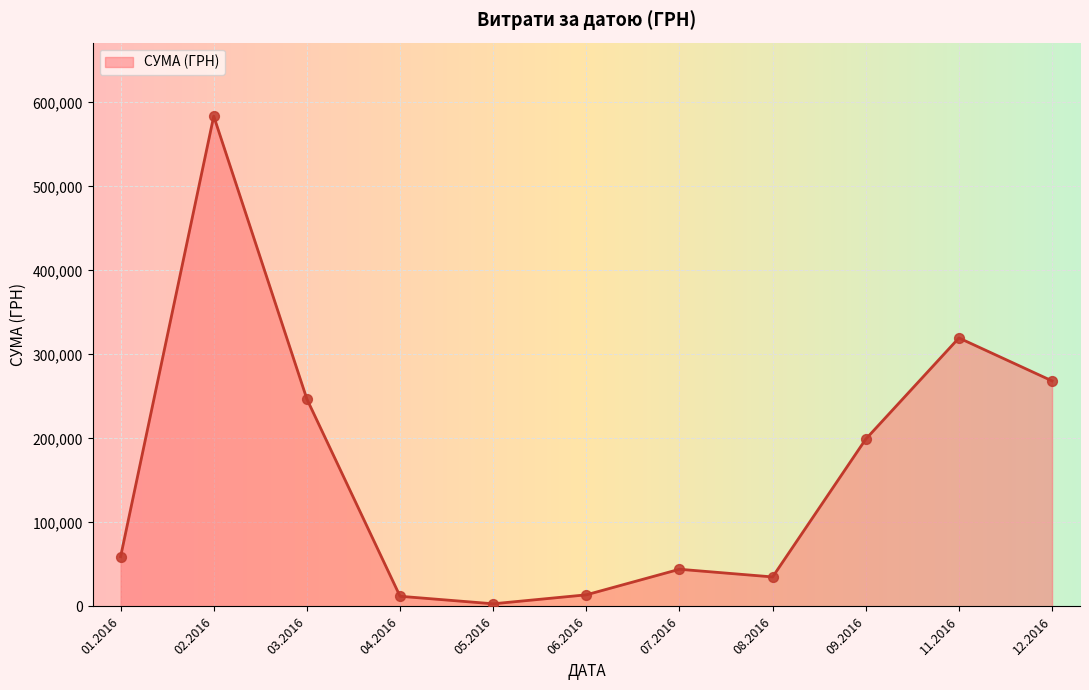

What is the change in value from 02.2016 to 07.2016?

-539297.5